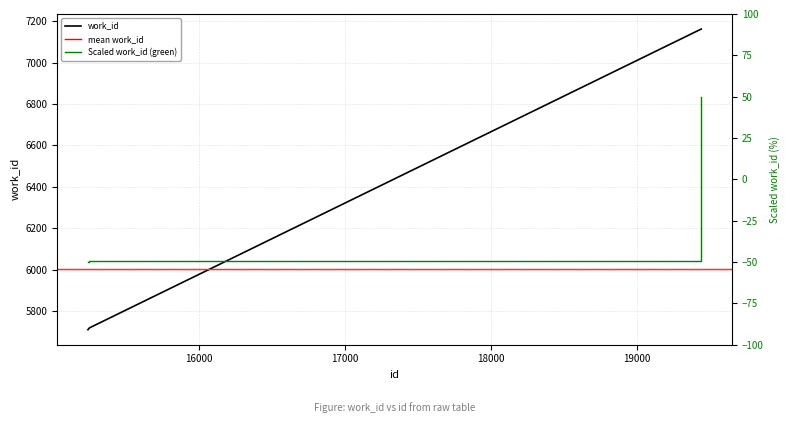

Which category has the lowest value across all series?

15239